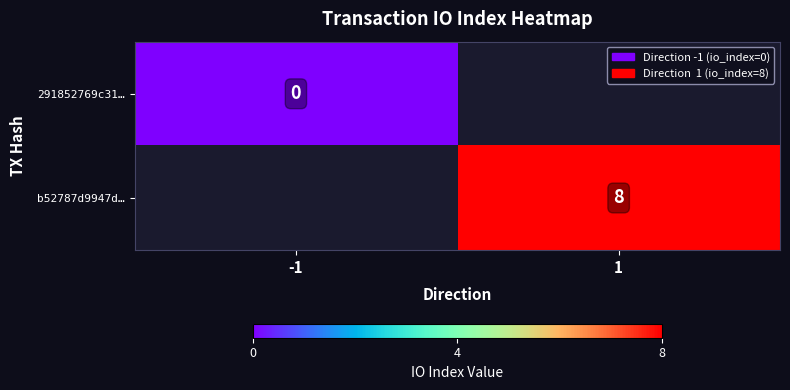

The b52787d9947d… series shows 8 at 1. True or false?

True